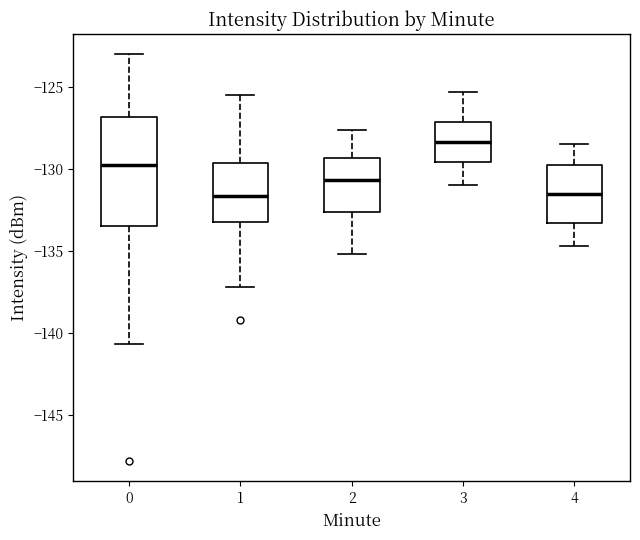

Reading left to right, transcribe this box plot: for each box, give where its median line is, the range the box spans, and where its two whiskers end, as read against the y-axis. The values are not printed on the chart, so give them approximately, as read against the axis.

0: median -130.0, box -133.5 to -127.0, whiskers -140.5 to -123.0
1: median -131.5, box -133.5 to -129.5, whiskers -137.0 to -125.5
2: median -130.5, box -132.5 to -129.5, whiskers -135.0 to -127.5
3: median -128.5, box -129.5 to -127.0, whiskers -131.0 to -125.5
4: median -131.5, box -133.5 to -129.5, whiskers -134.5 to -128.5